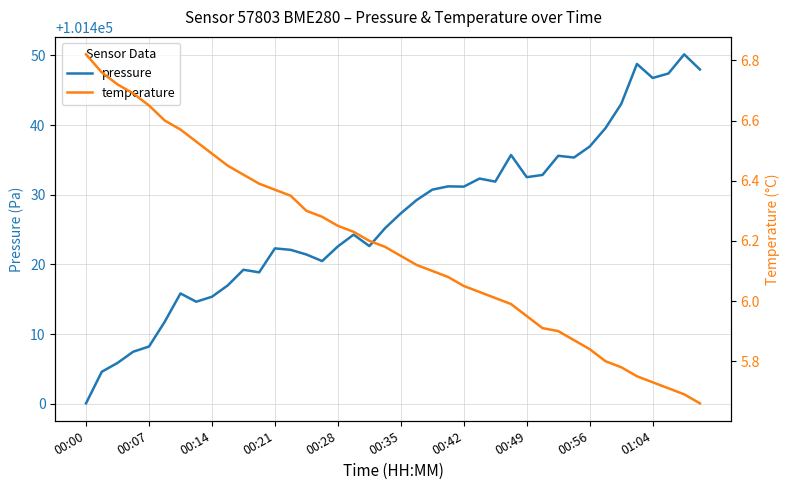

What position from the left is 27?

28